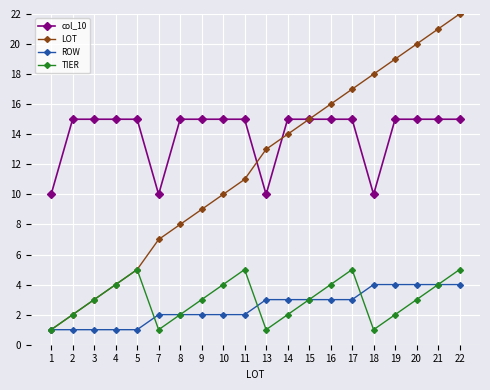

Rank the series by their maximum value, from lowest to highest.

ROW, TIER, col_10, LOT